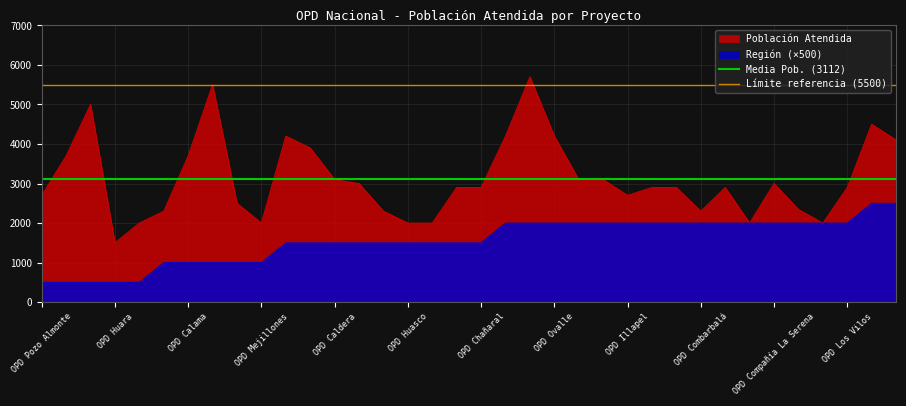

What is the highest value of the Población Atendida series?

5700